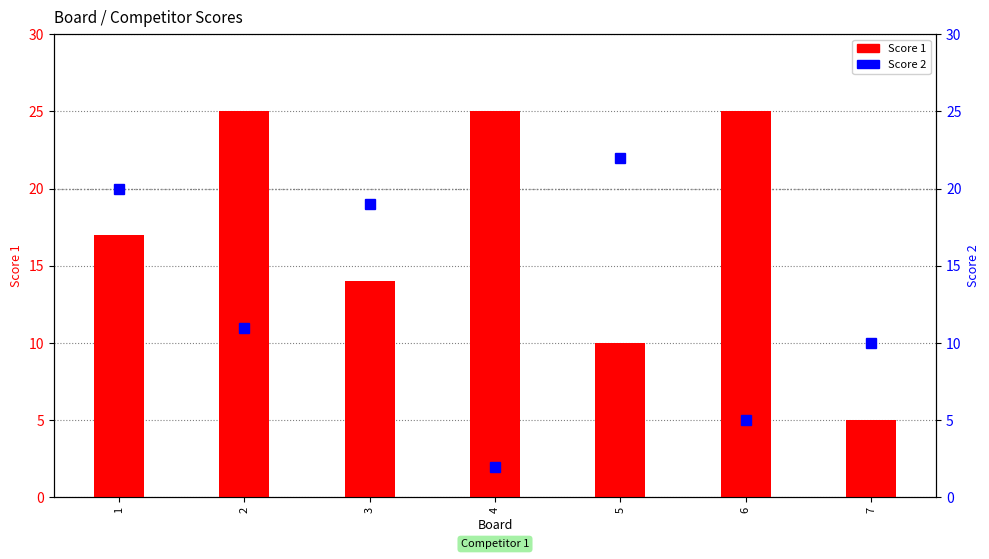

How many groups of bars are there?

7